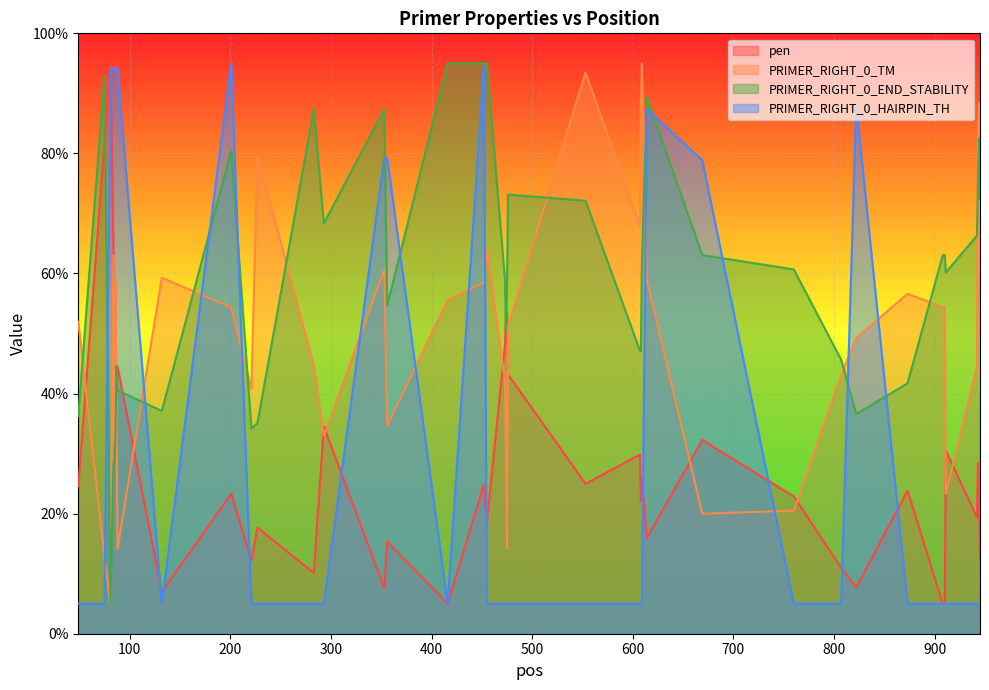

What is the maximum value shown in the chart?

95.0